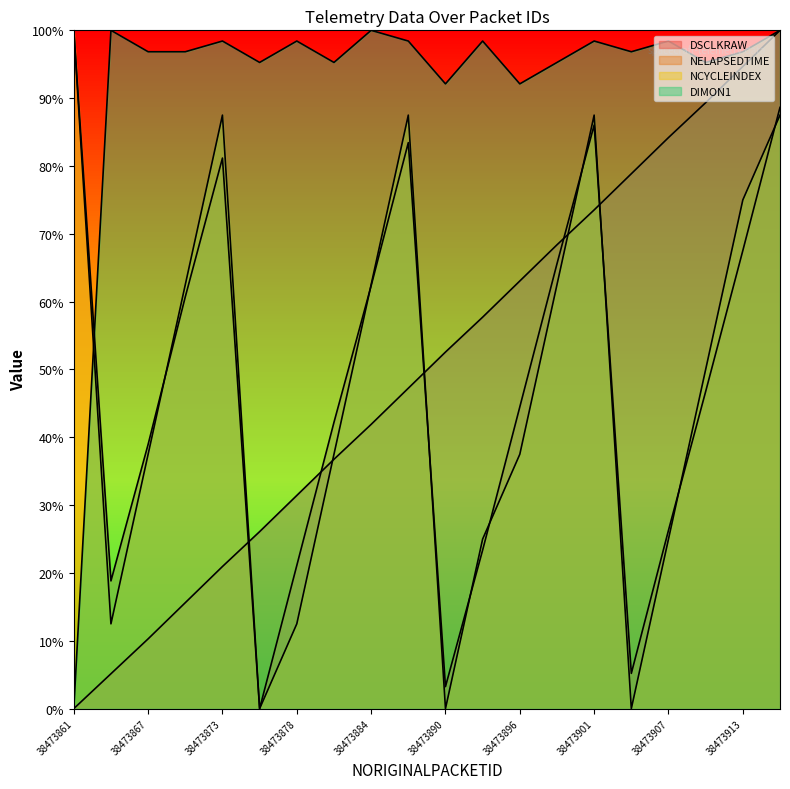

Is the value of DIMON1 at 38473893 greater than the value of NELAPSEDTIME at 38473896?

Yes